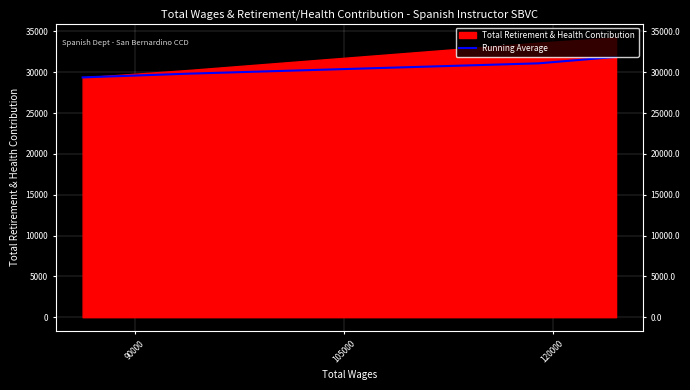

Where does the data first go above 31083?

120000